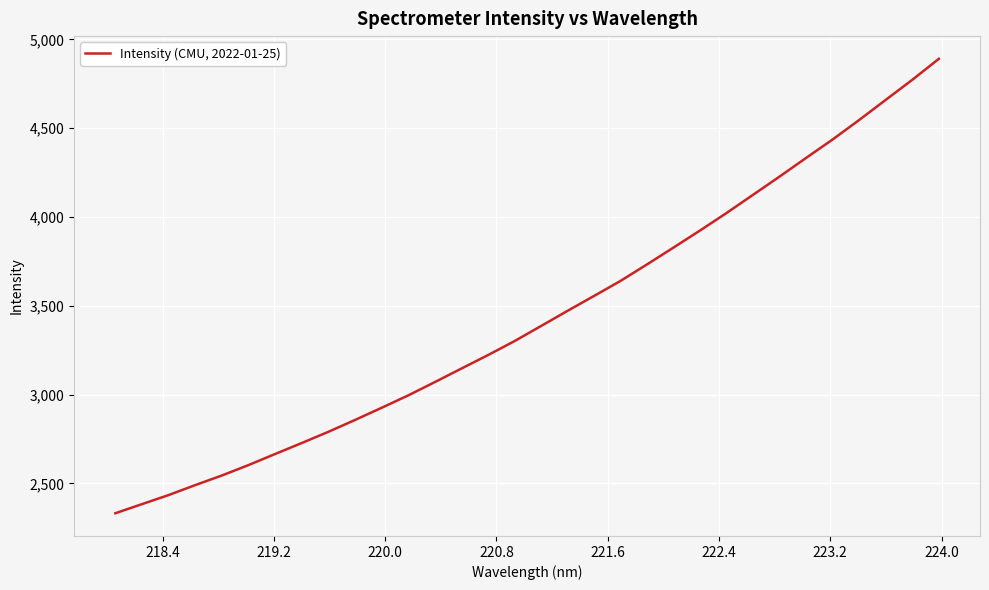

What is the difference between the maximum and minimum values?

2558.4